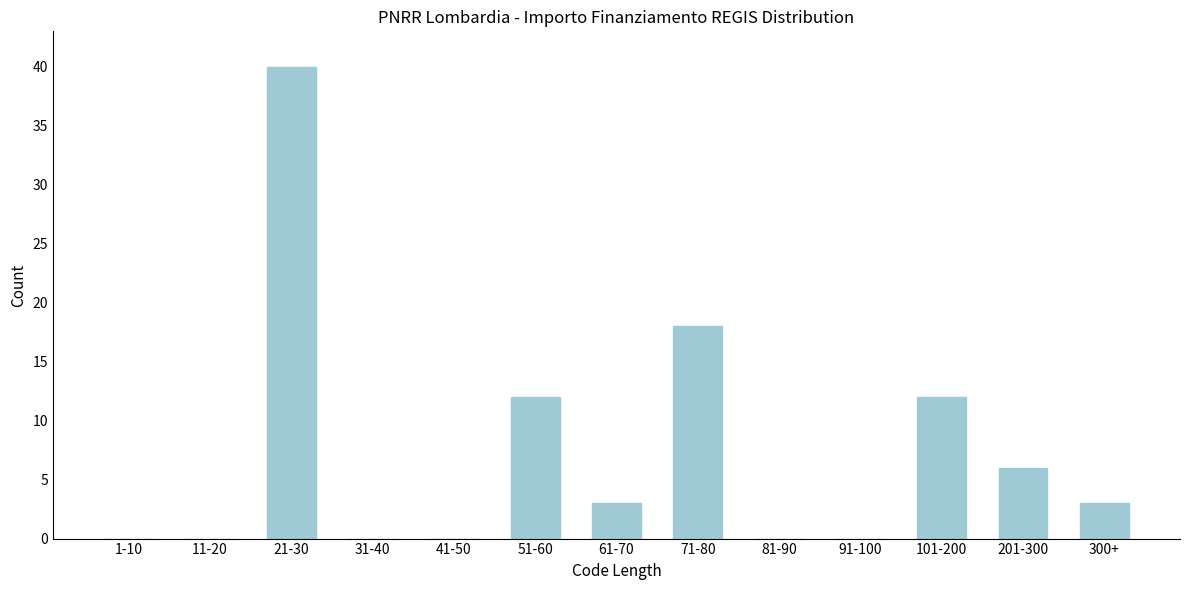

Reading right to left, extract all data points from this chart.

300+=3	201-300=6	101-200=12	91-100=0	81-90=0	71-80=18	61-70=3	51-60=12	41-50=0	31-40=0	21-30=40	11-20=0	1-10=0